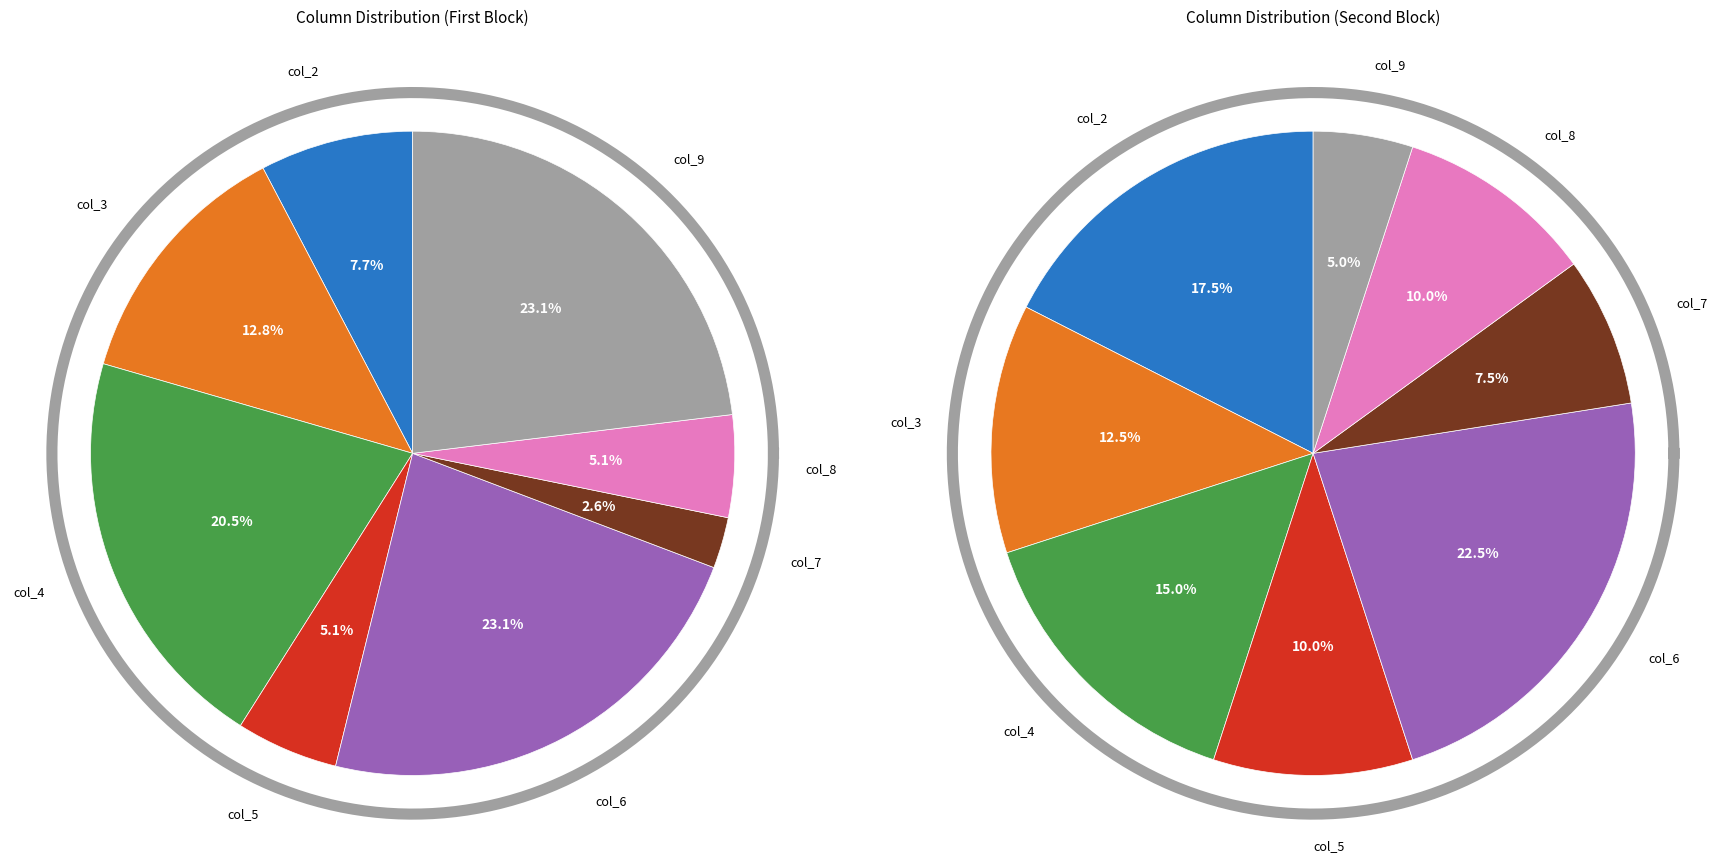

How much of the chart is everything except col_9?

76.9%